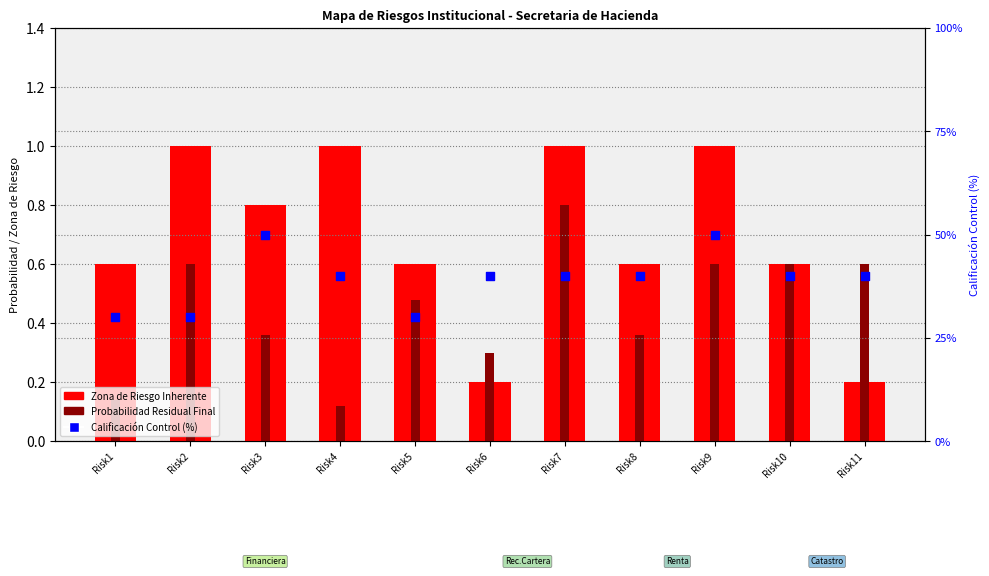

Which series reaches the maximum Y coordinate?

Calificación Control (%)